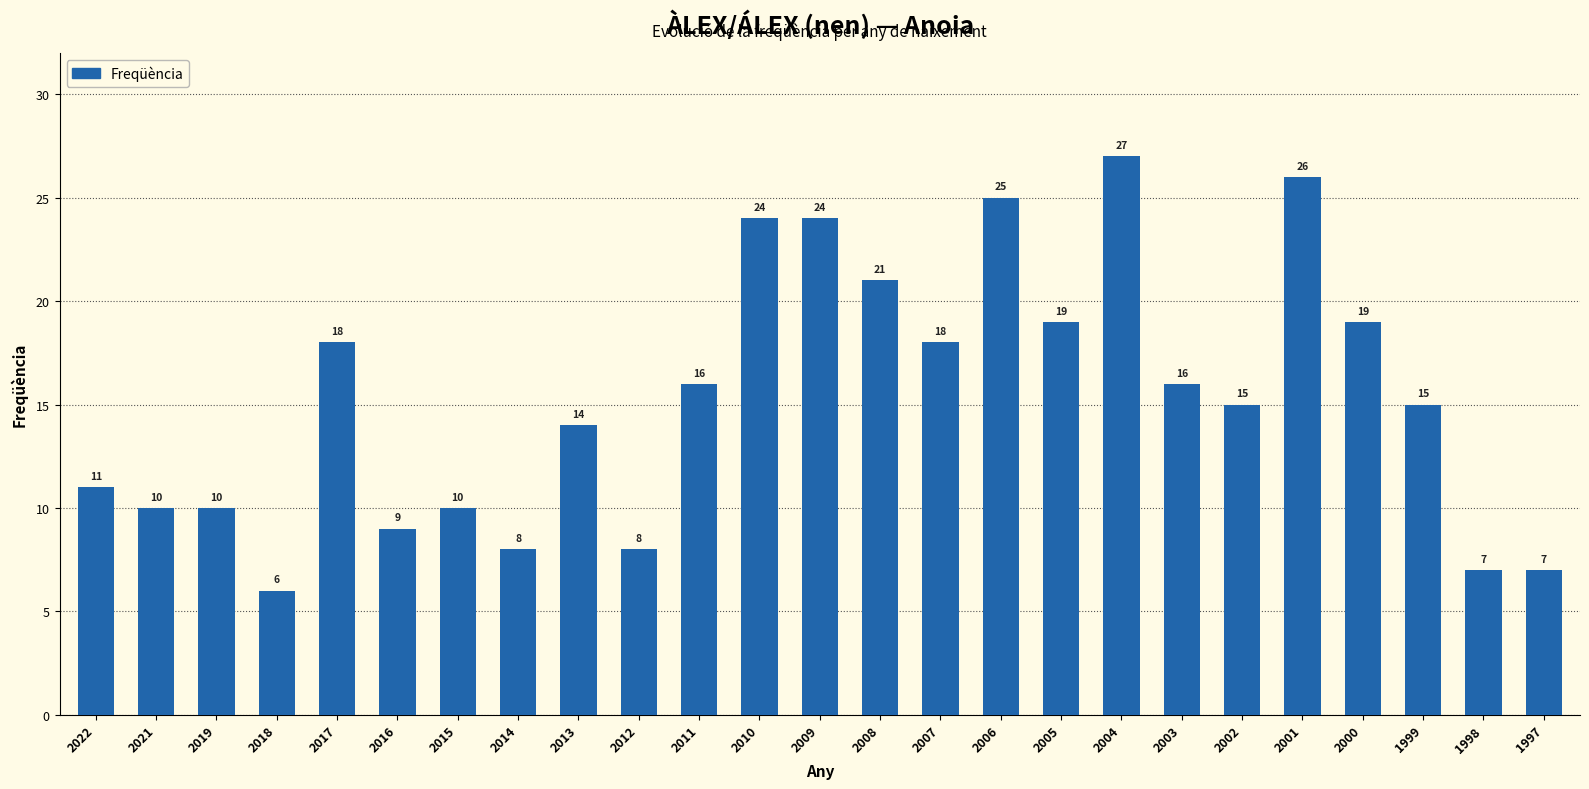

Are the bars horizontal?

No